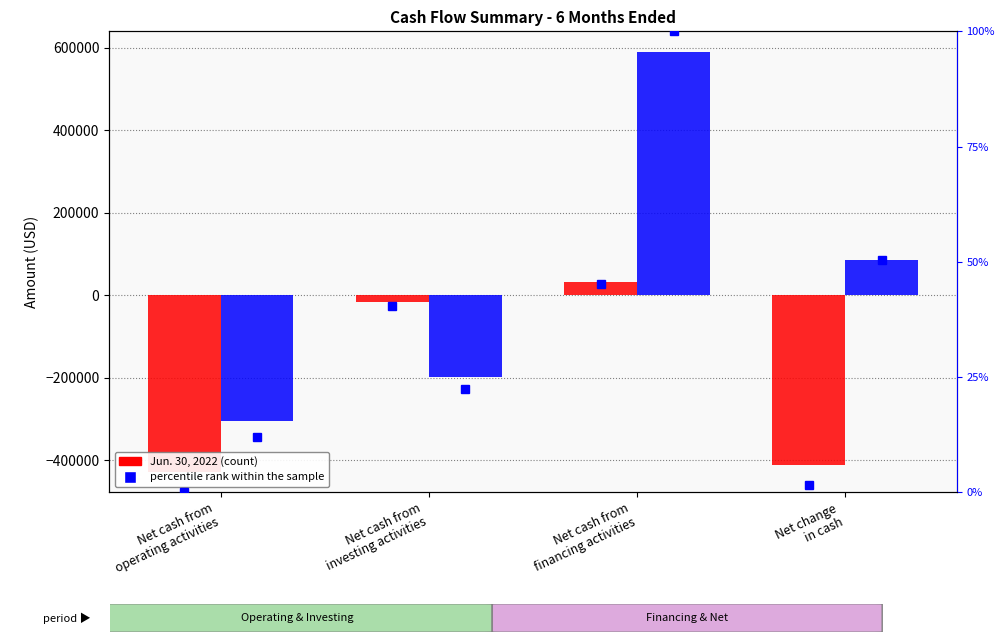

At which label does Jun. 30, 2022 percentile reach its peak?

Net cash from
financing activities